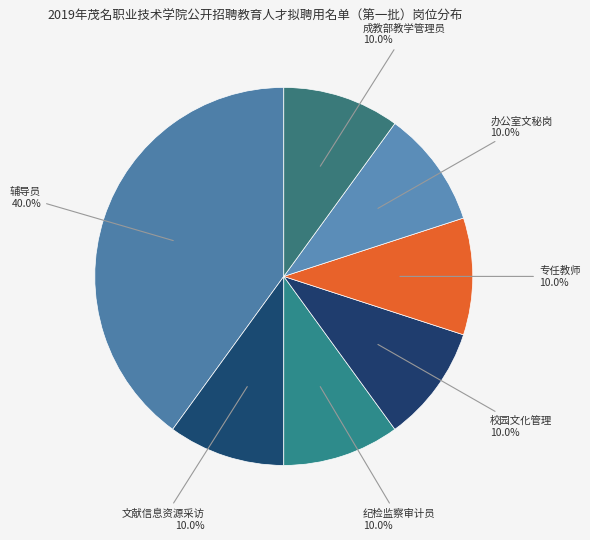

To the nearest percent, what percentage of the pie is 专任教师?

10%